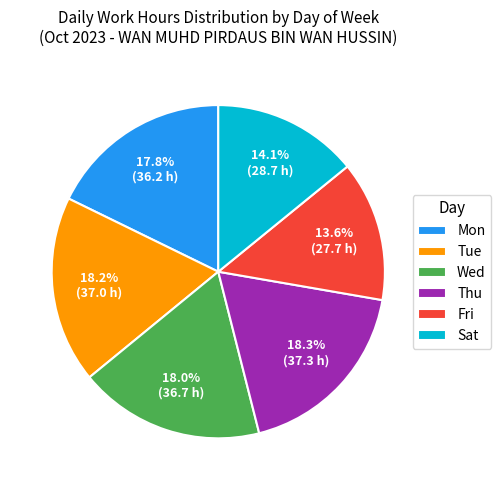

Is the sum of Fri and Wed greater than half?

No